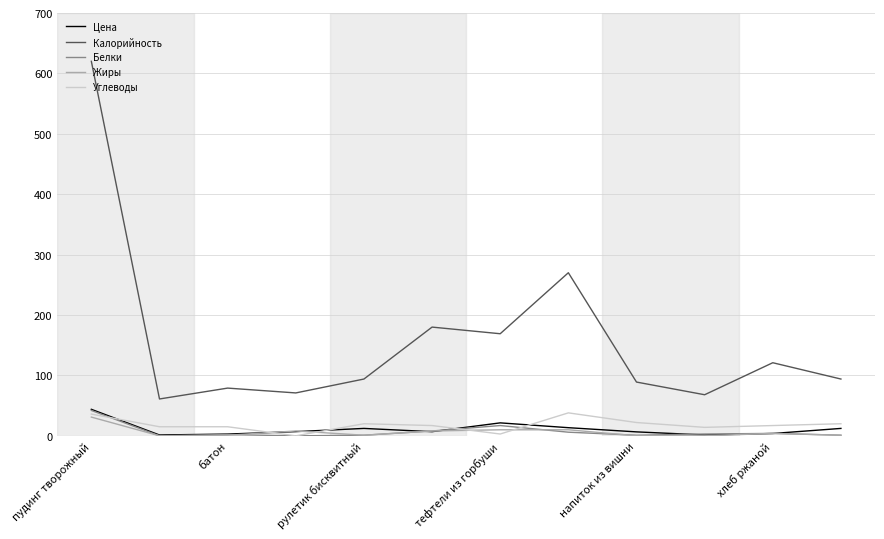

True or false: Углеводы and Калорийность intersect in this chart.

False